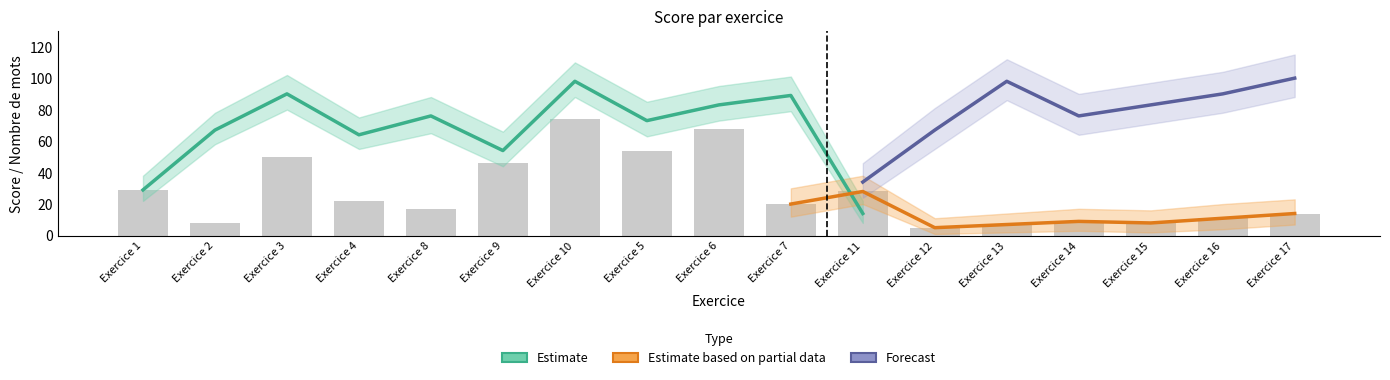

What are all the series names shown in the legend?

Estimate, Estimate based on partial data, Forecast